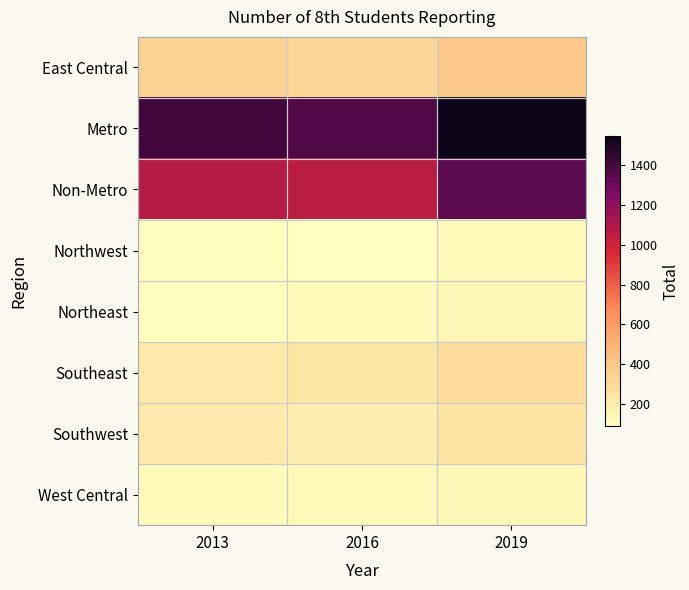

Which has a higher value, 2013 or 2016?

2013